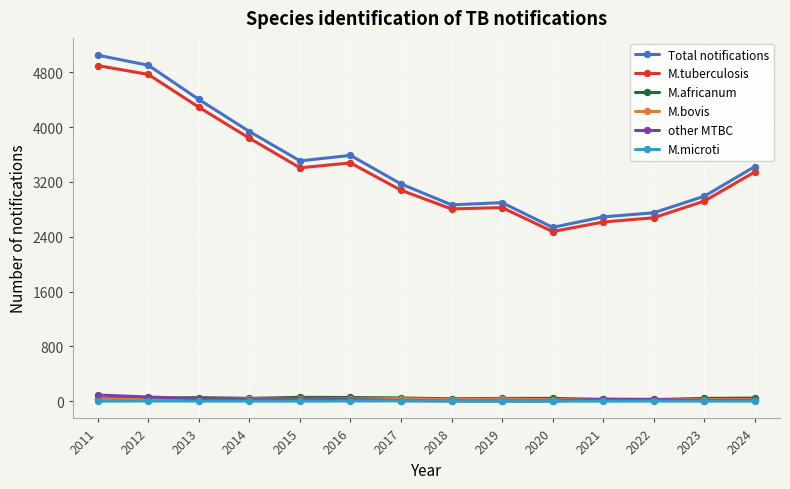

How many lines are shown in the chart?

6